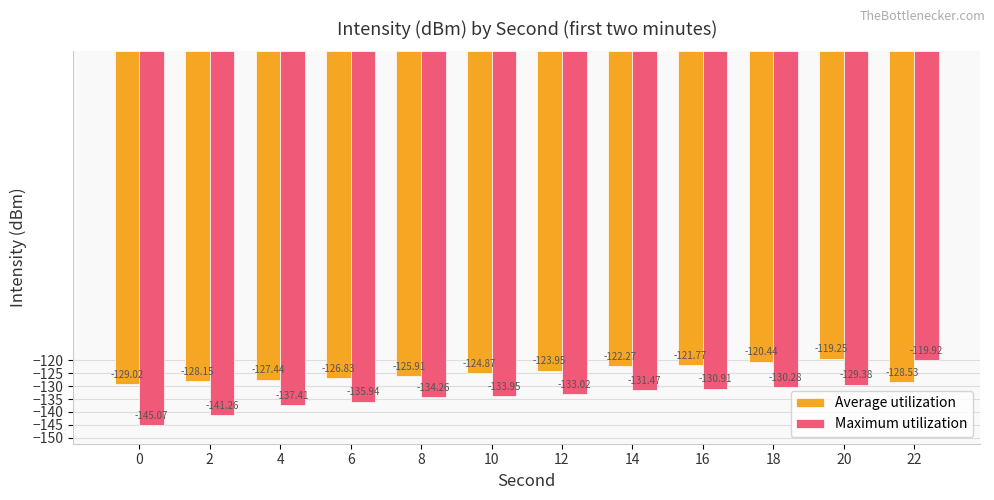

What is the difference between the second highest and second lowest values in the Average utilization series?

8.1